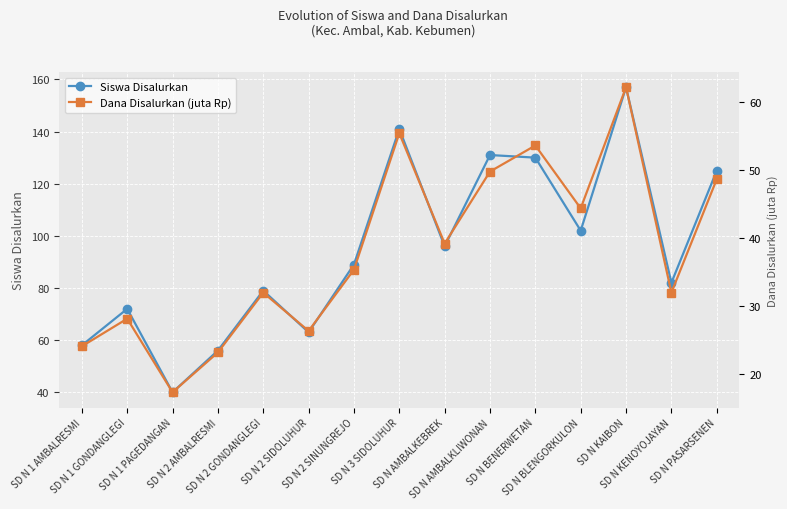

How many data points in Dana Disalurkan (juta Rp) are less than 35?

7